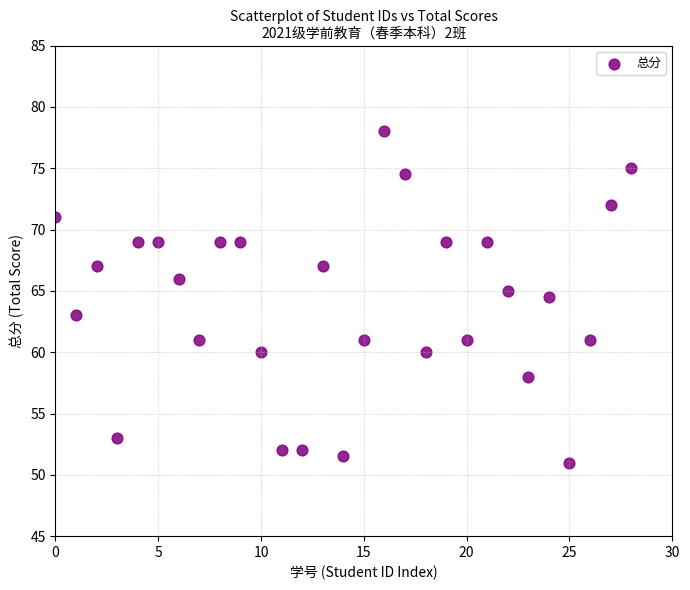

What is the range of Y values (max minus min)?

27.0